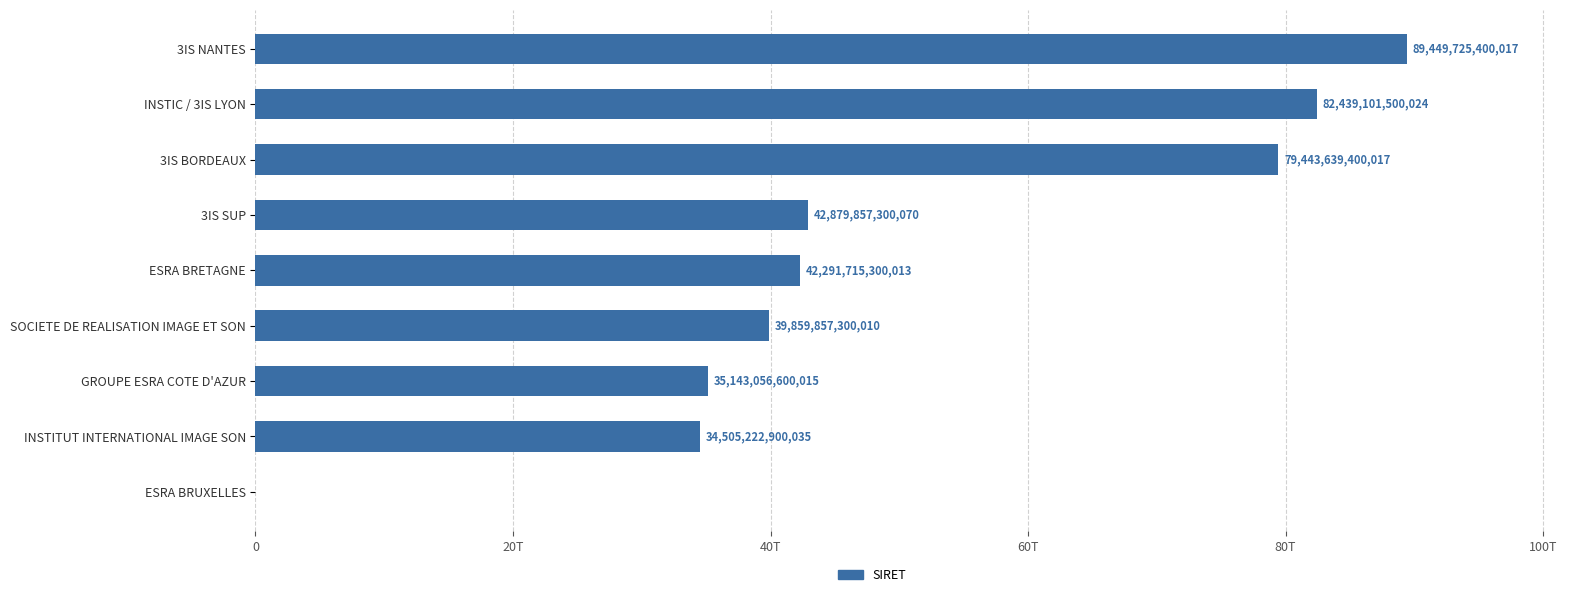

Are the bars horizontal?

Yes